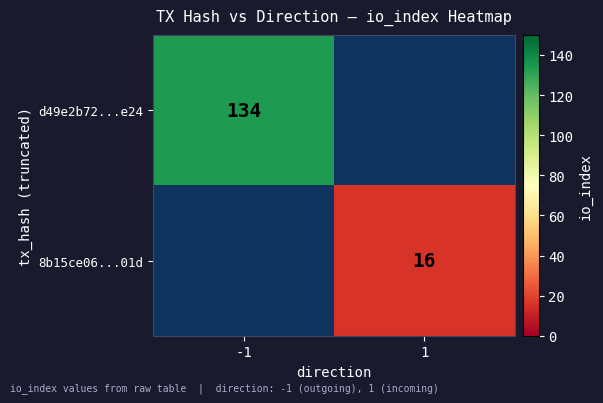

The d49e2b72...e24 series shows 134 at -1. True or false?

True